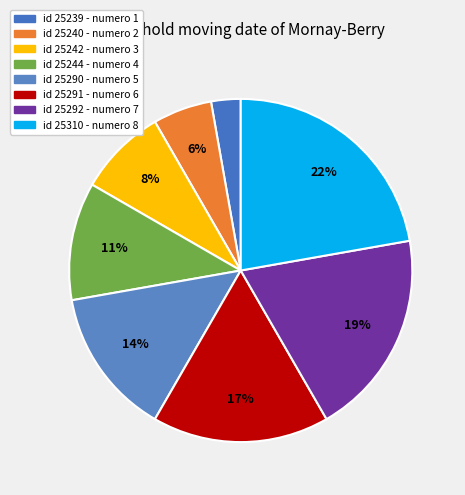

Is there a majority slice in this chart?

No